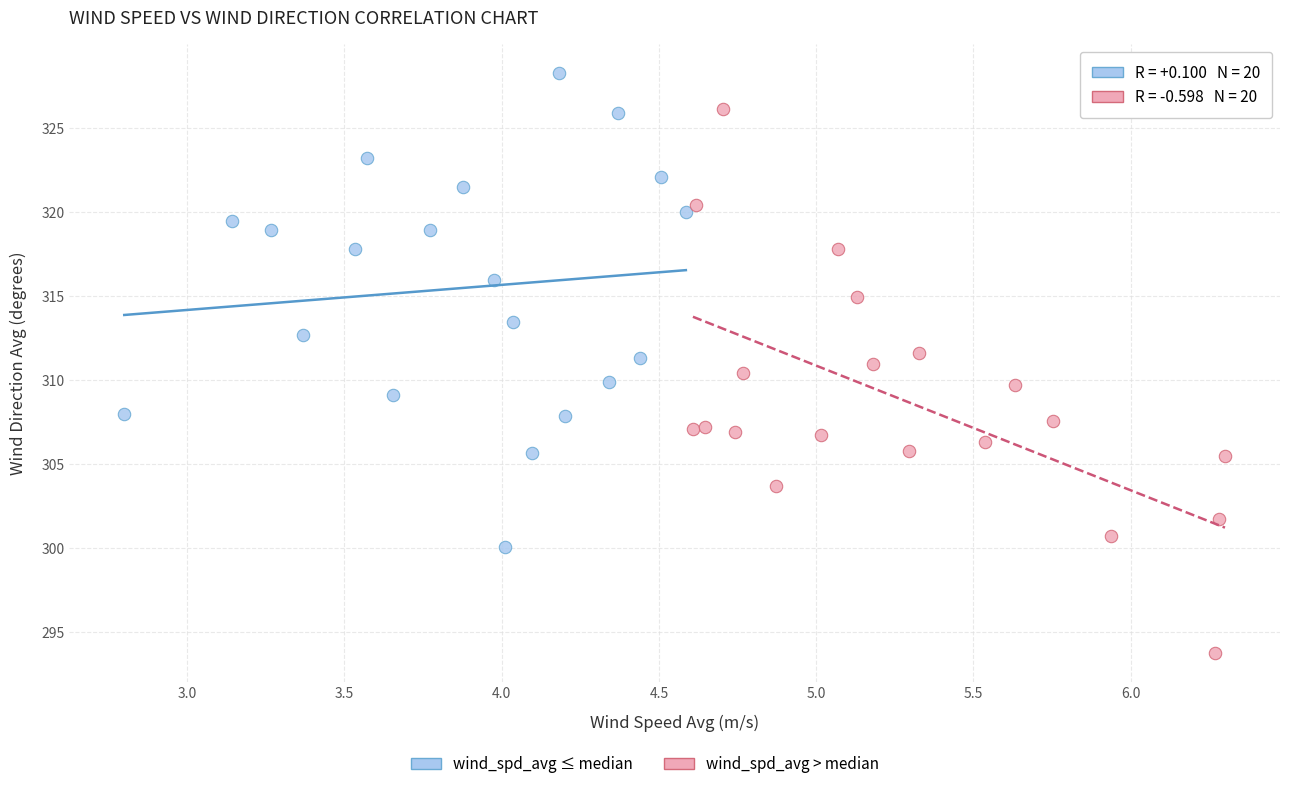

Which series has the largest Y range (max minus min)?

wind_spd_avg > median